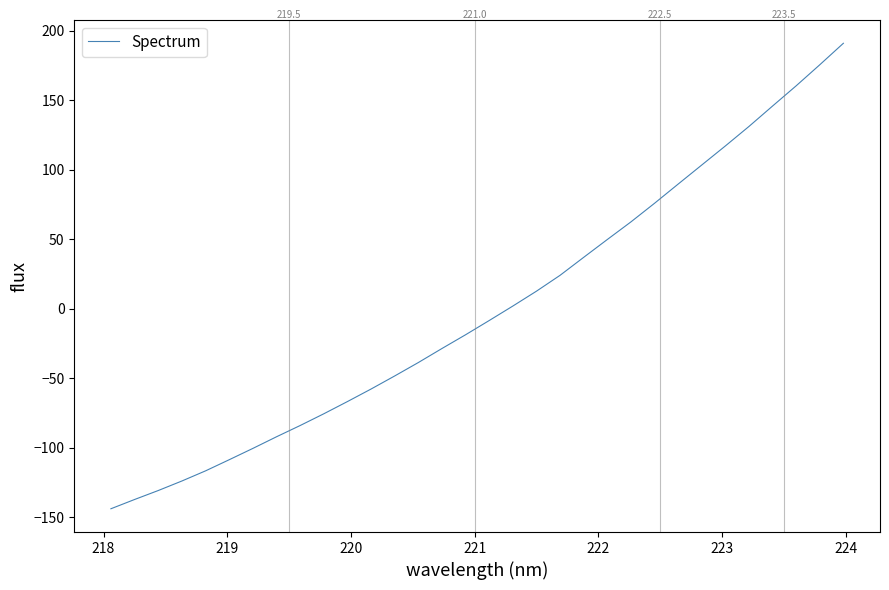

What is the maximum value shown in the chart?

191.1